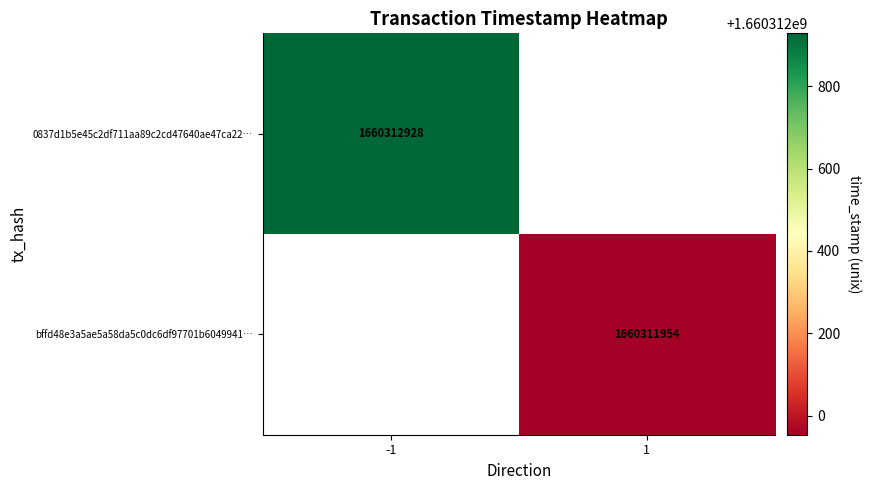

Is it true that bffd48e3a5ae5a58da5c0dc6df97701b6049941 equals 1660311954 at time_stamp?

True